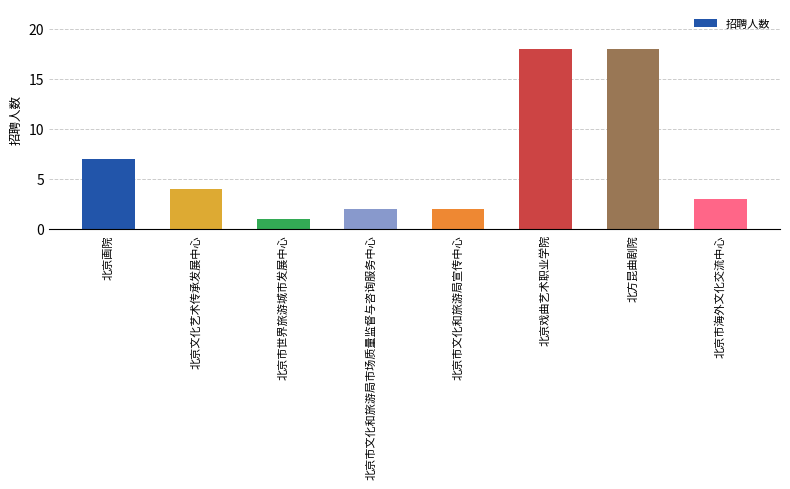

The chart shows a value of 1 at 北京市世界旅游城市发展中心. True or false?

True